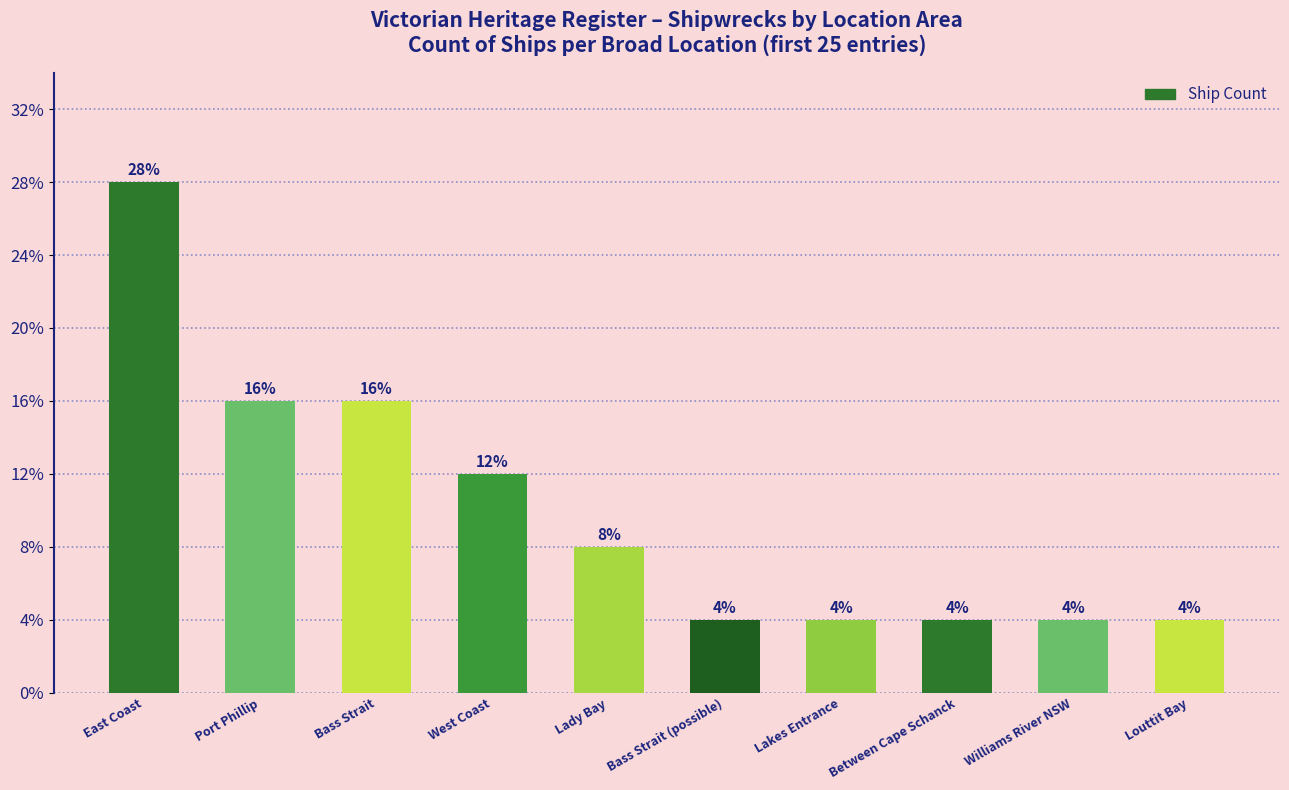

List the labels in order of value, smallest first.

Bass Strait (possible), Lakes Entrance, Between Cape Schanck, Williams River NSW, Louttit Bay, Lady Bay, West Coast, Port Phillip, Bass Strait, East Coast